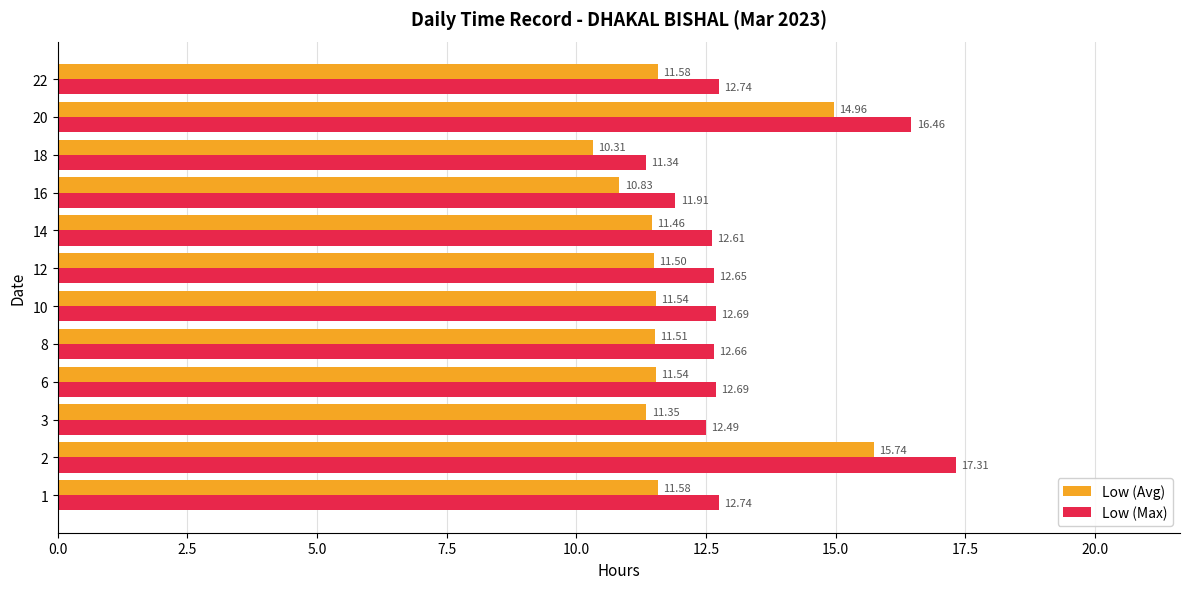

Rank the series by their maximum value, from lowest to highest.

Low (Avg), Low (Max)